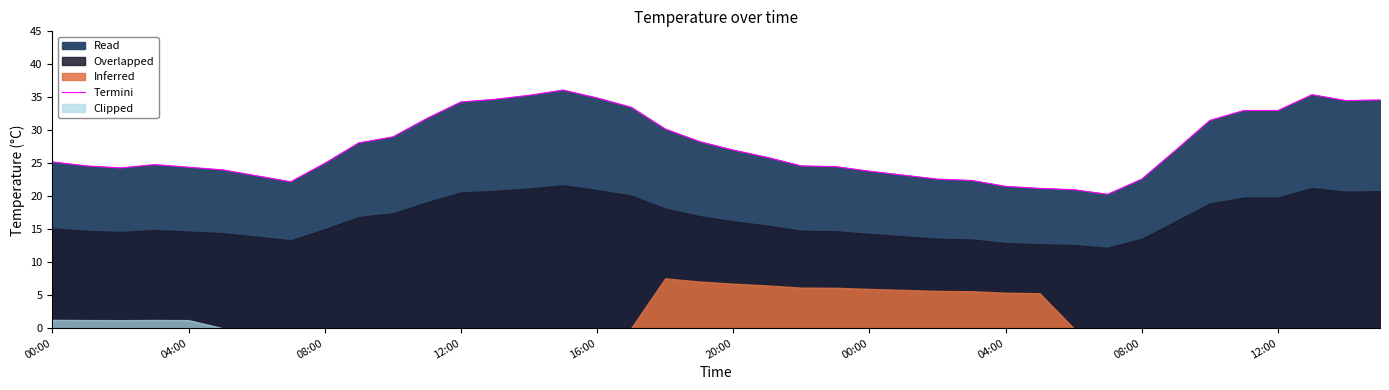

What is the ratio of the value at 20:00 to the value at 08:00?

1.0